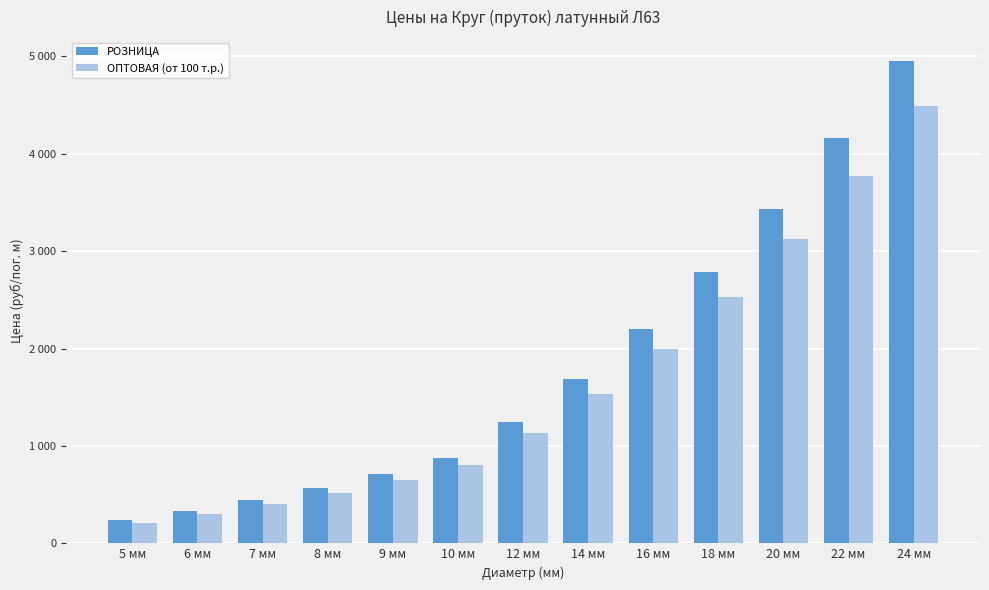

What value does the ОПТОВАЯ (от 100 т.р.) series have at 5 мм, to the nearest 50?

200